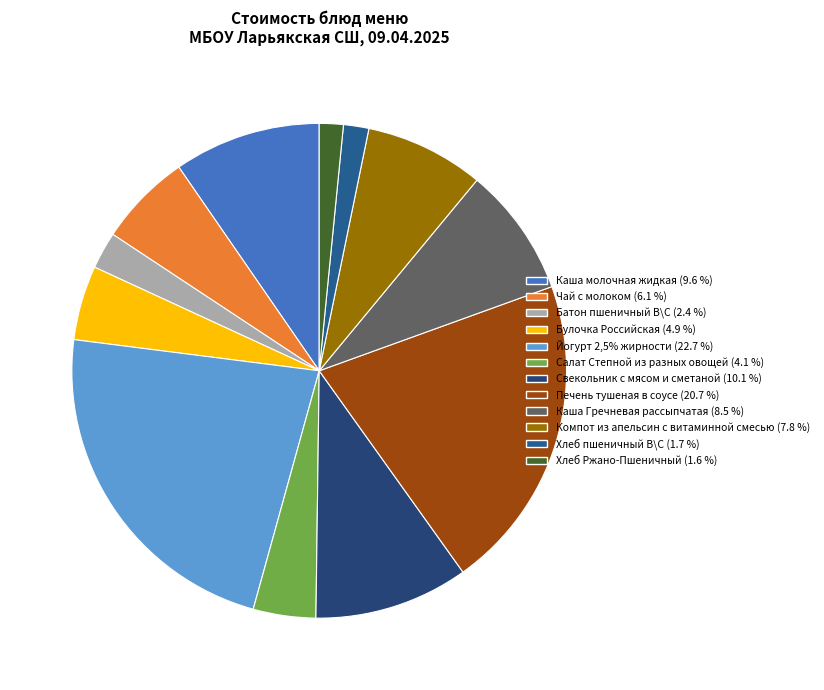

To the nearest percent, what is the combined percentage of Булочка Российская and Каша молочная жидкая?

14%